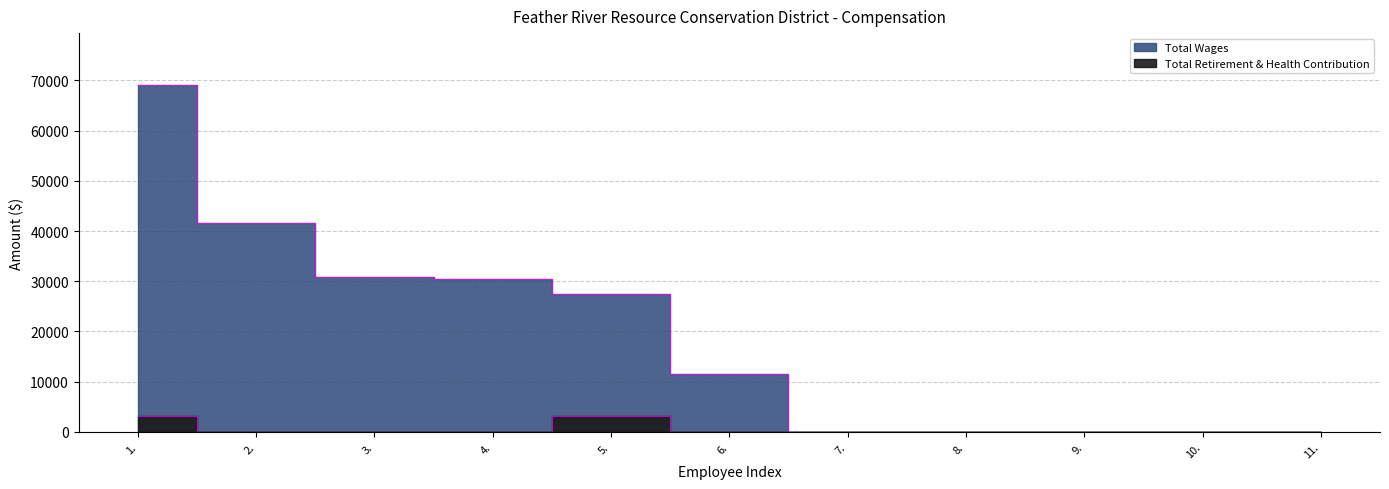

Is it true that Total Wages equals 13025 at 5.?

False